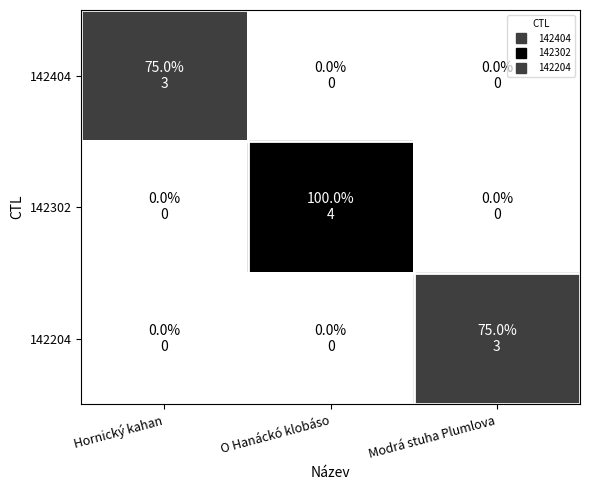

Reading left to right, what are all the values shown in this chart?

142404: Hornický kahan=3	O Hanáckó klobáso=0	Modrá stuha Plumlova=0
142302: Hornický kahan=0	O Hanáckó klobáso=4	Modrá stuha Plumlova=0
142204: Hornický kahan=0	O Hanáckó klobáso=0	Modrá stuha Plumlova=3